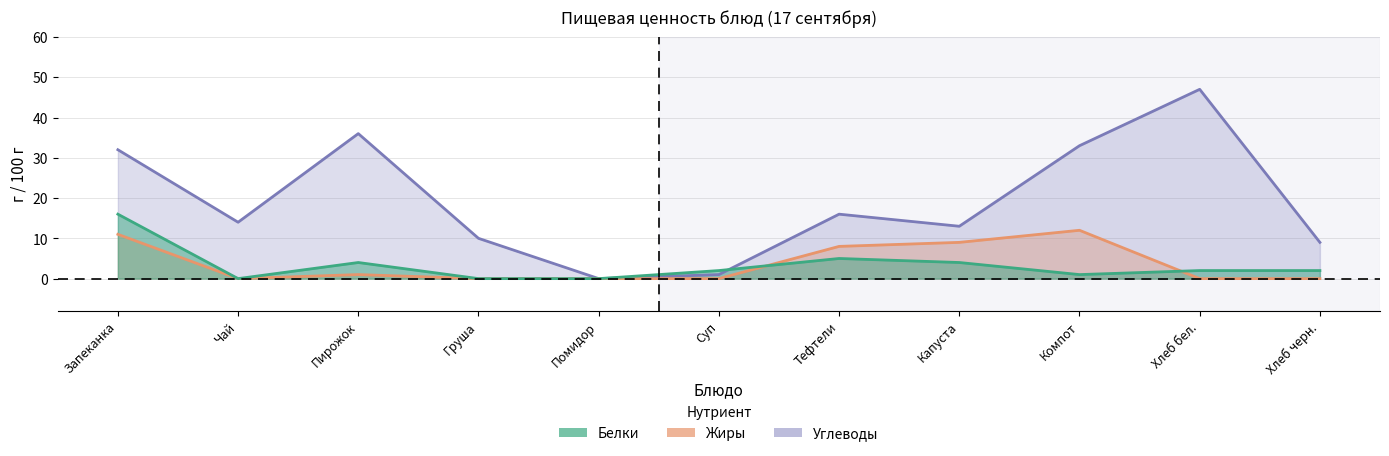

What are all the series names shown in the legend?

Белки, Жиры, Углеводы